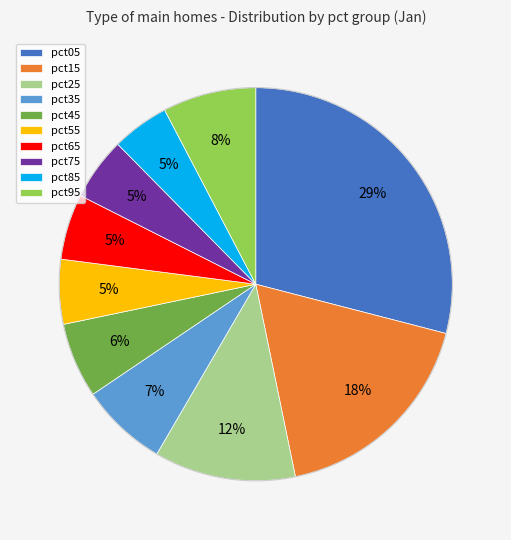

Do pct05 and pct75 together represent more than half of the pie?

No